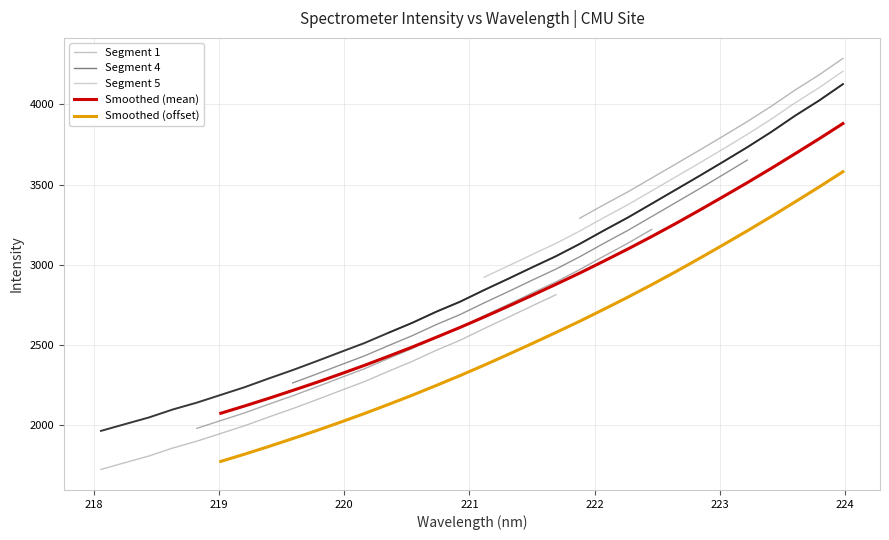

Read the value at 221.3083.

2912.8